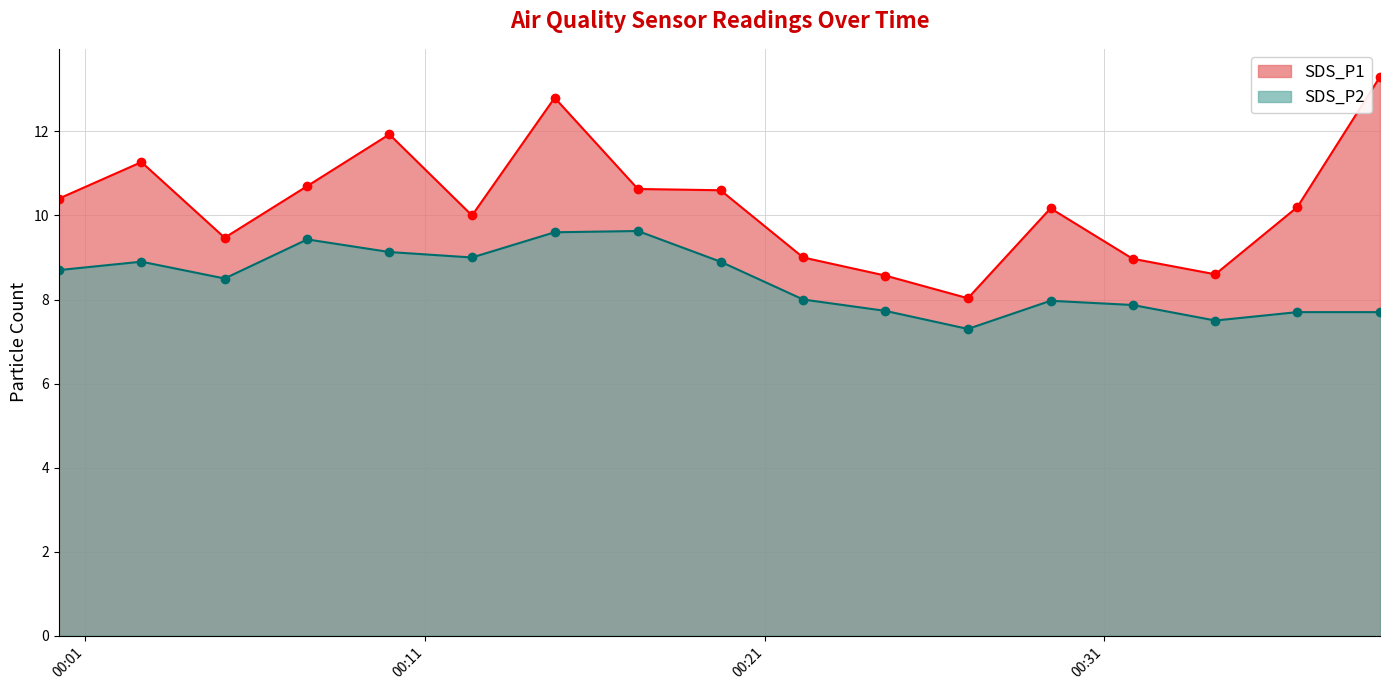

Which series has the largest range (max minus min)?

SDS_P1